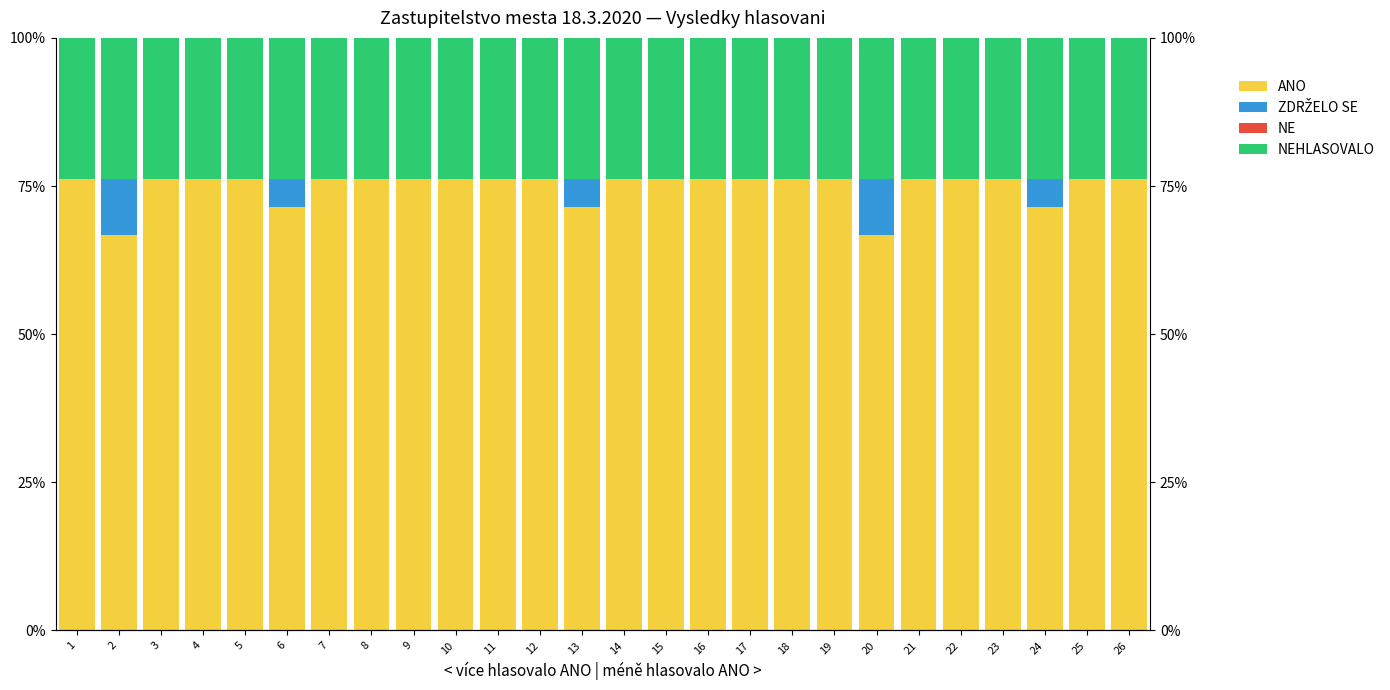

At how many categories does at least one series exceed 74?

21